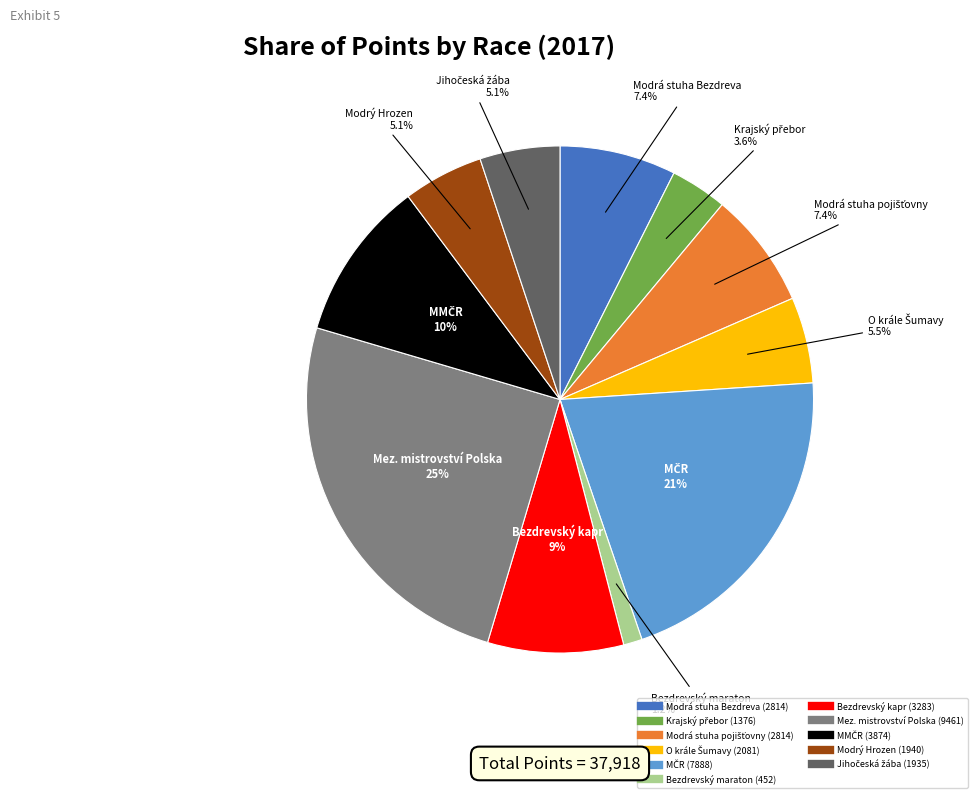

Is there any slice that represents more than half of the pie?

No